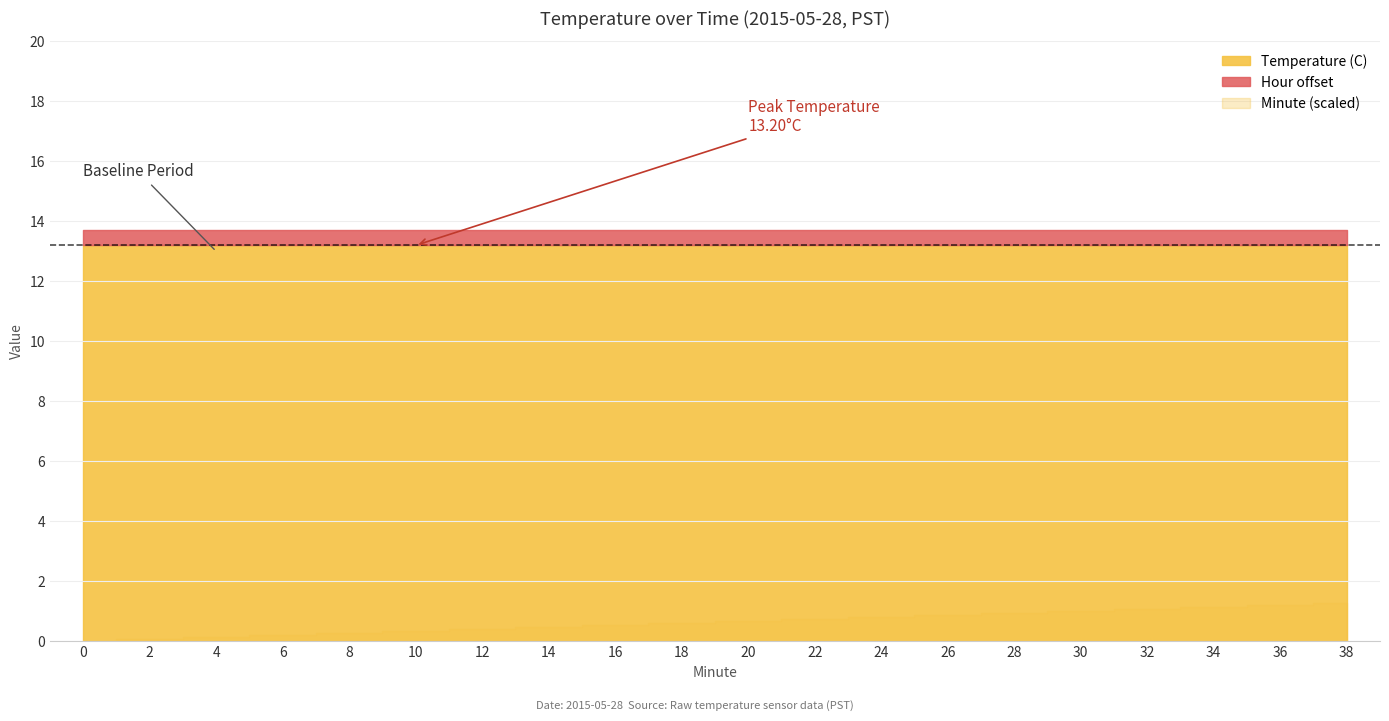

What is the sum of all Temperature (C) values?

264.0